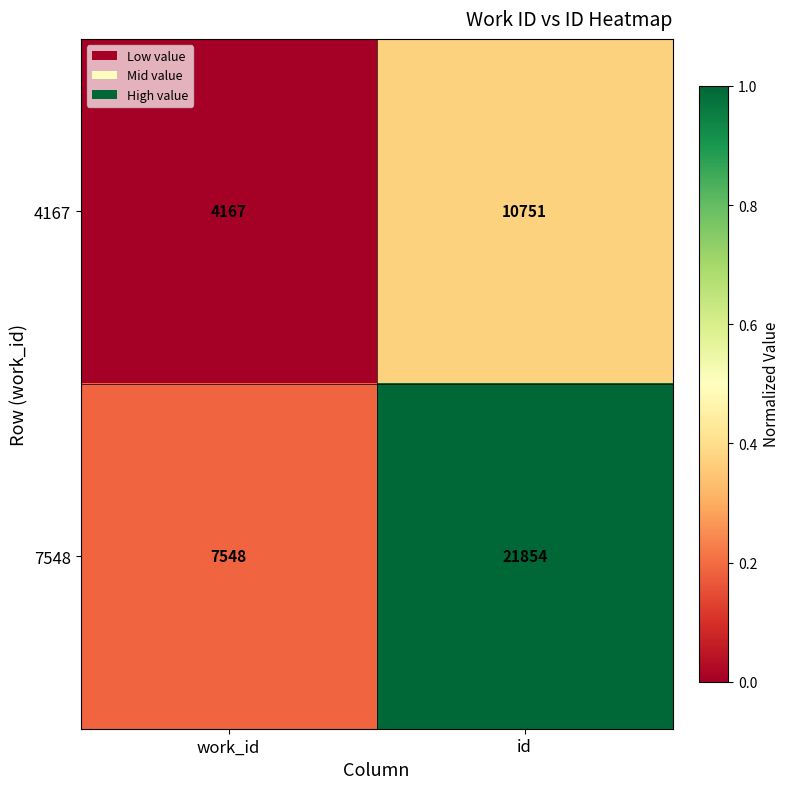

Reading left to right, list all the values displayed in this chart.

4167: 4167	10751
7548: 7548	21854